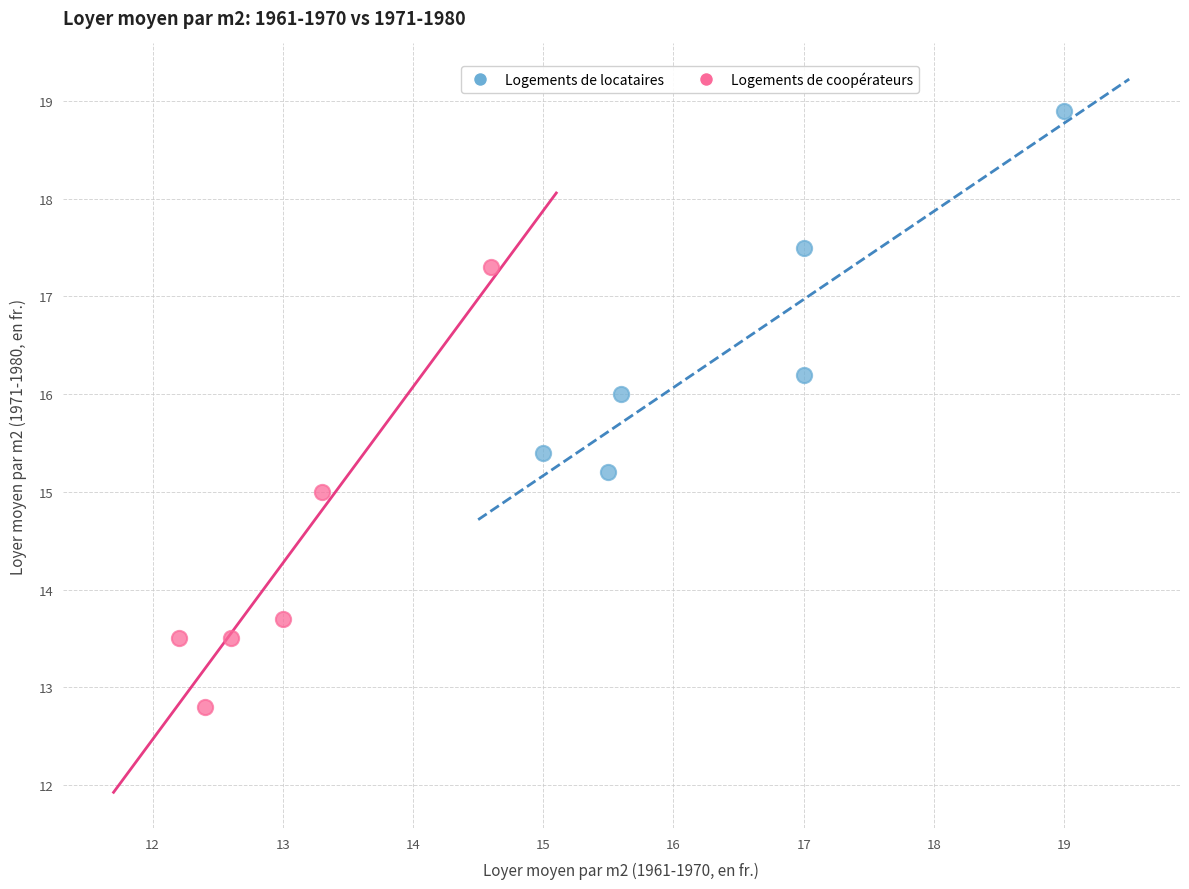

Which series reaches the minimum Y coordinate?

Logements de coopérateurs